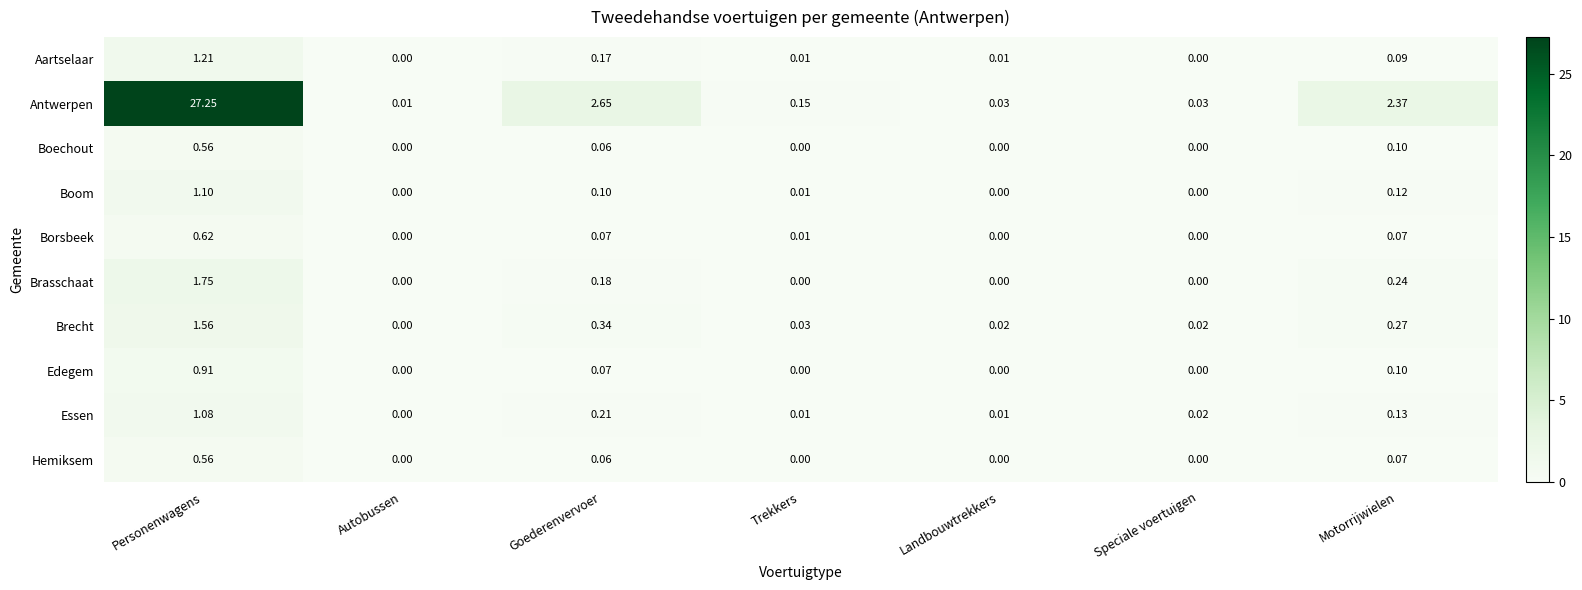

How many categories are shown in the chart?

7